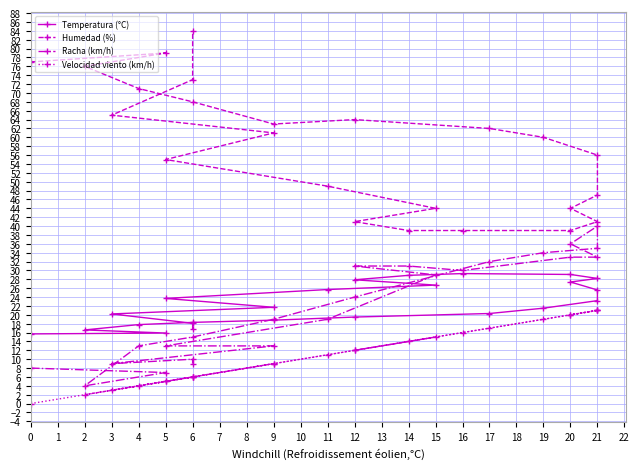

At which category is the sum across all series the highest?

21